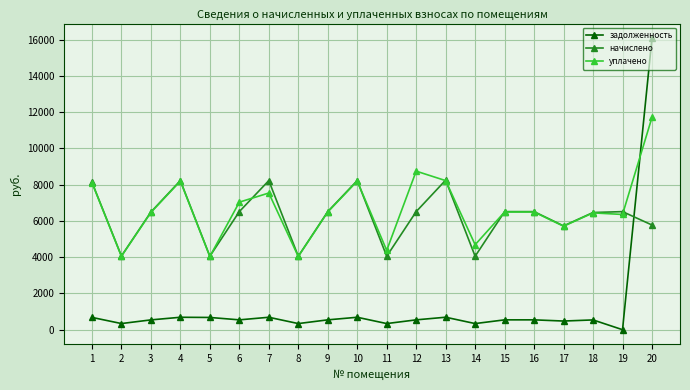

What is the maximum value shown in the chart?

16082.8